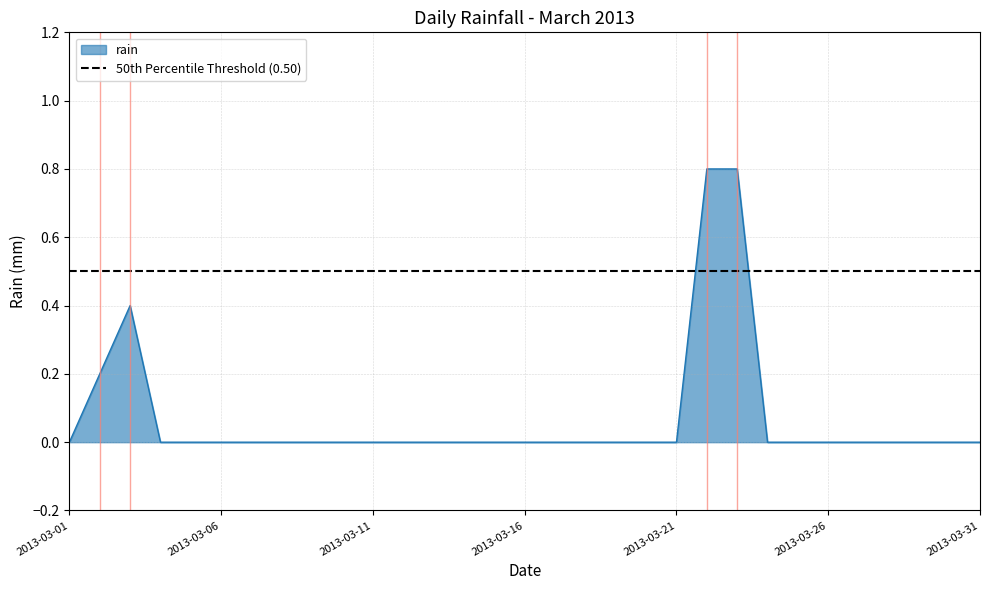

Count the number of data series in this chart.

1